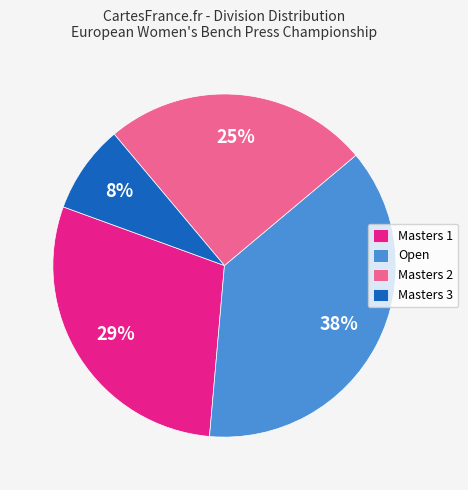

Is it true that Open is 38% of the pie?

True